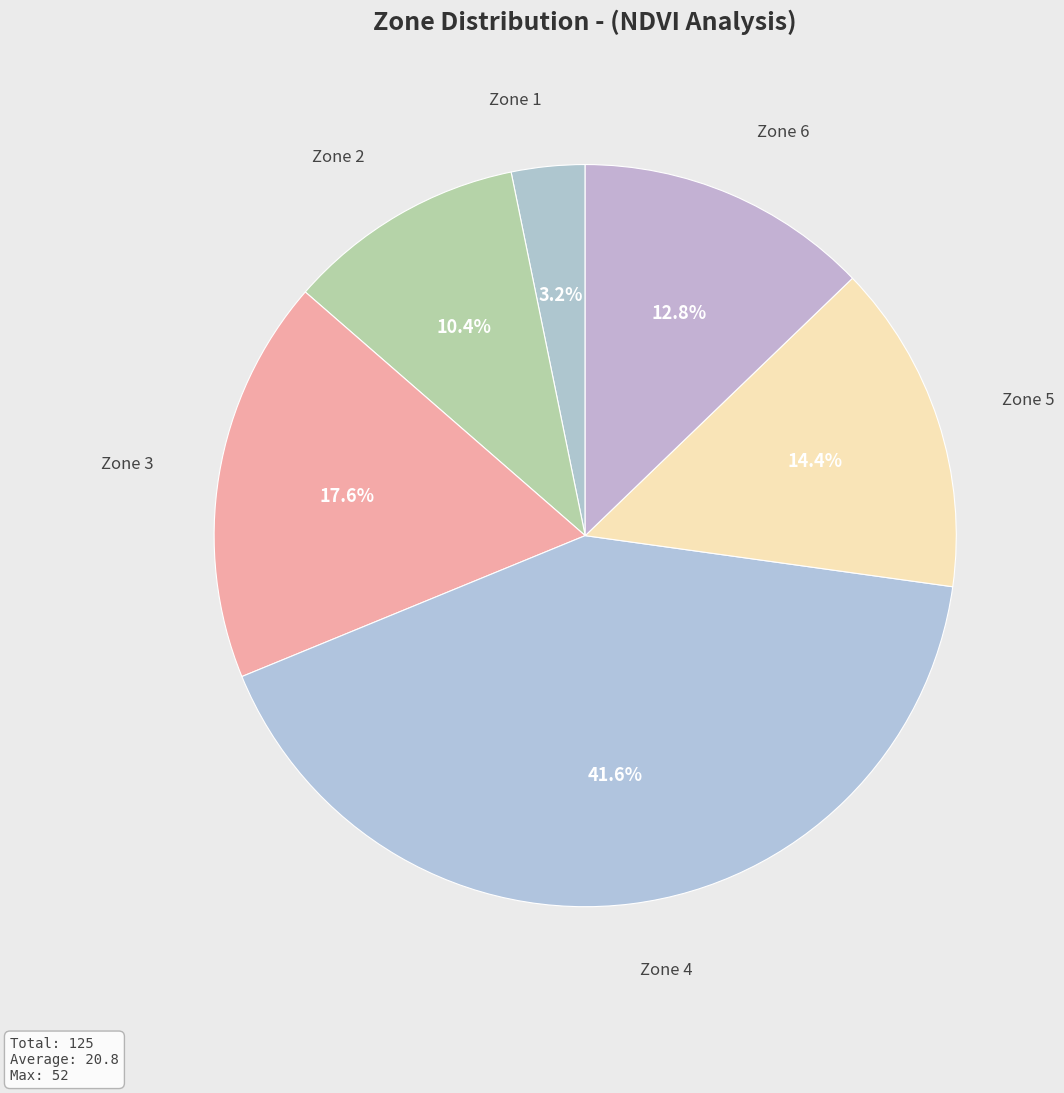

Which slice is the largest?

Zone 4